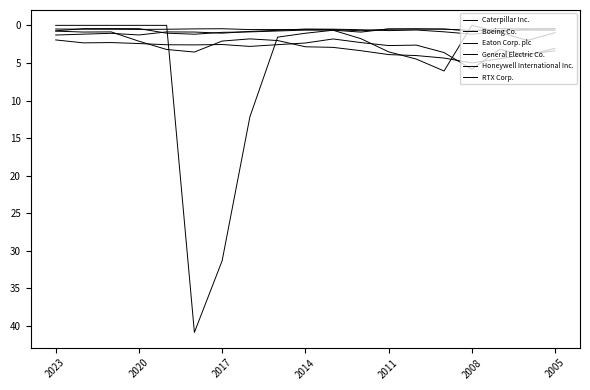

Does the chart display data point markers on the line(s)?

No